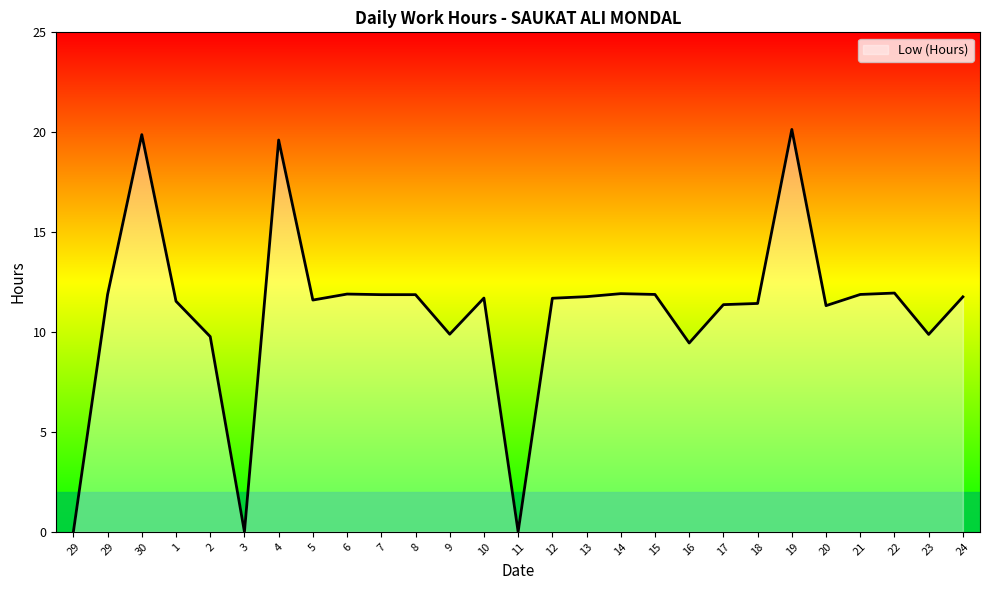

Is this an area chart (filled region under the line)?

Yes